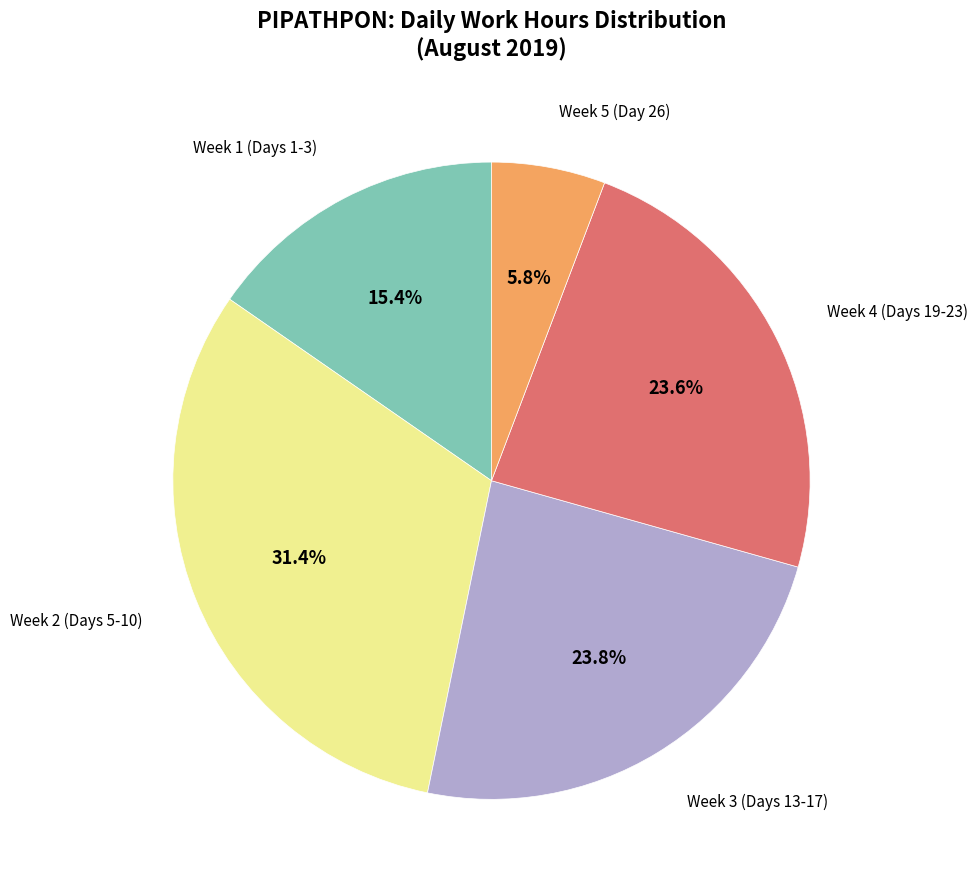

Does any single category account for the majority?

No